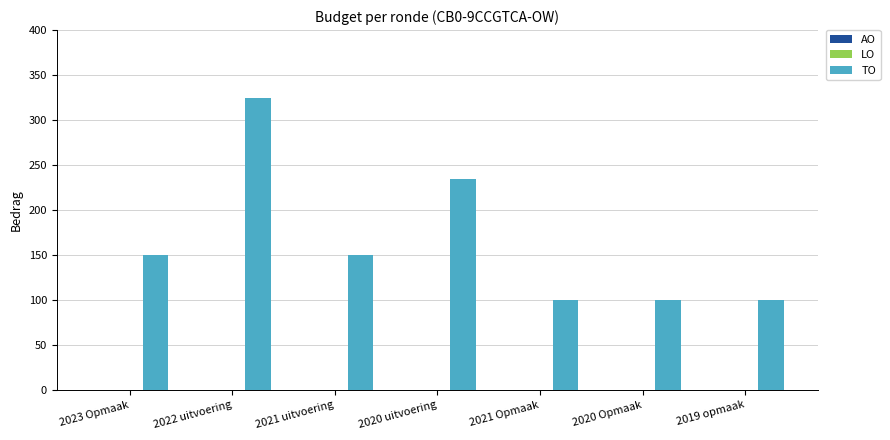

Where is the data nearest to the value 212?

2020 uitvoering